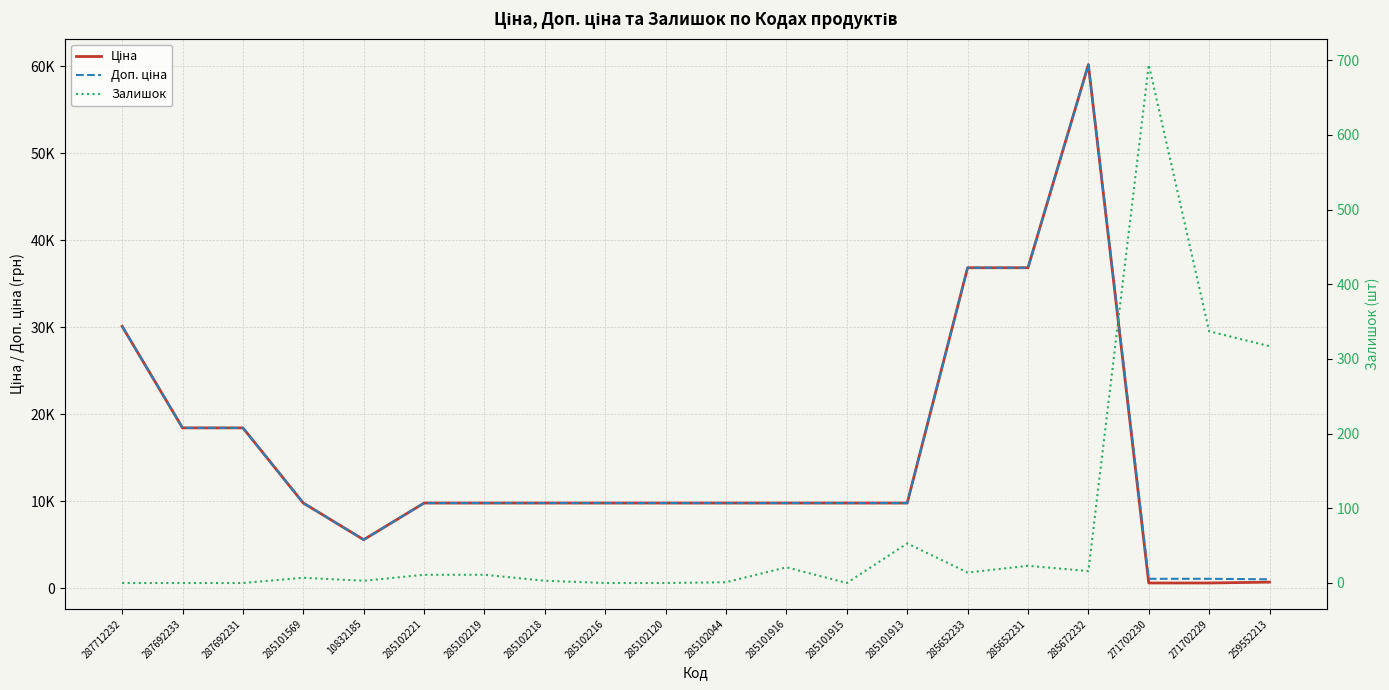

Which series has the largest total across all categories?

Доп. ціна